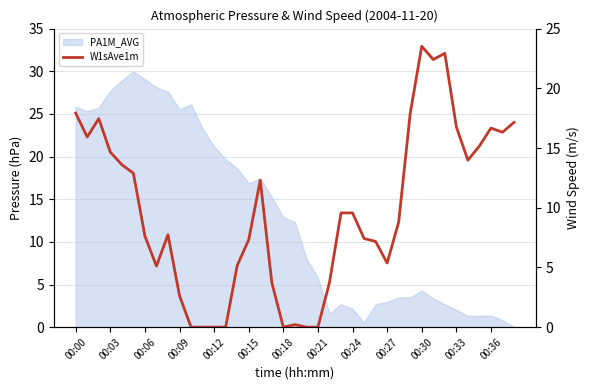

What is the label of the 7th point from the right?

32